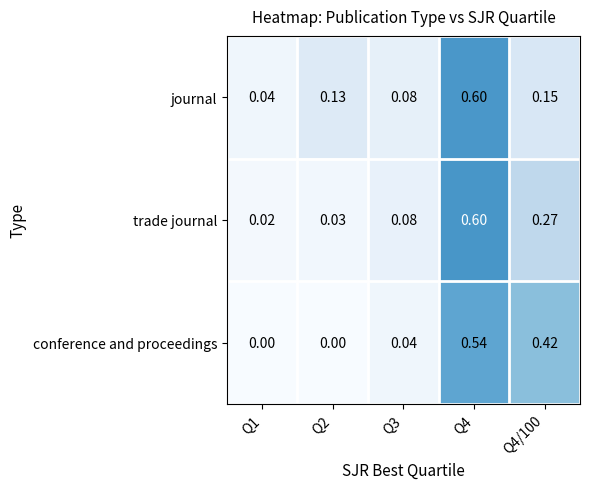

Is the value of trade journal at Q4/100 greater than the value of journal at Q4?

No